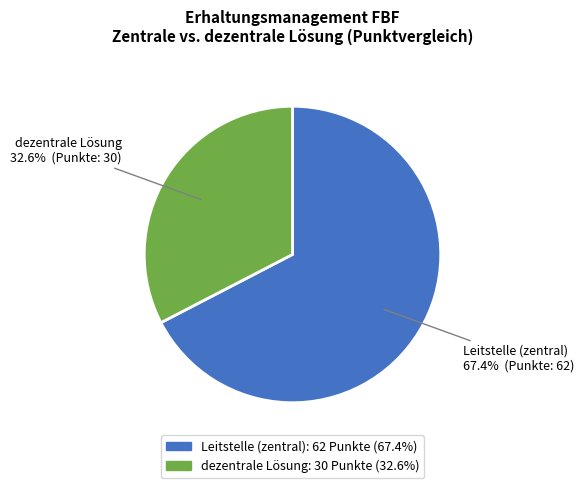

Which has a higher value, Leitstelle (zentral) or dezentrale Lösung?

Leitstelle (zentral)